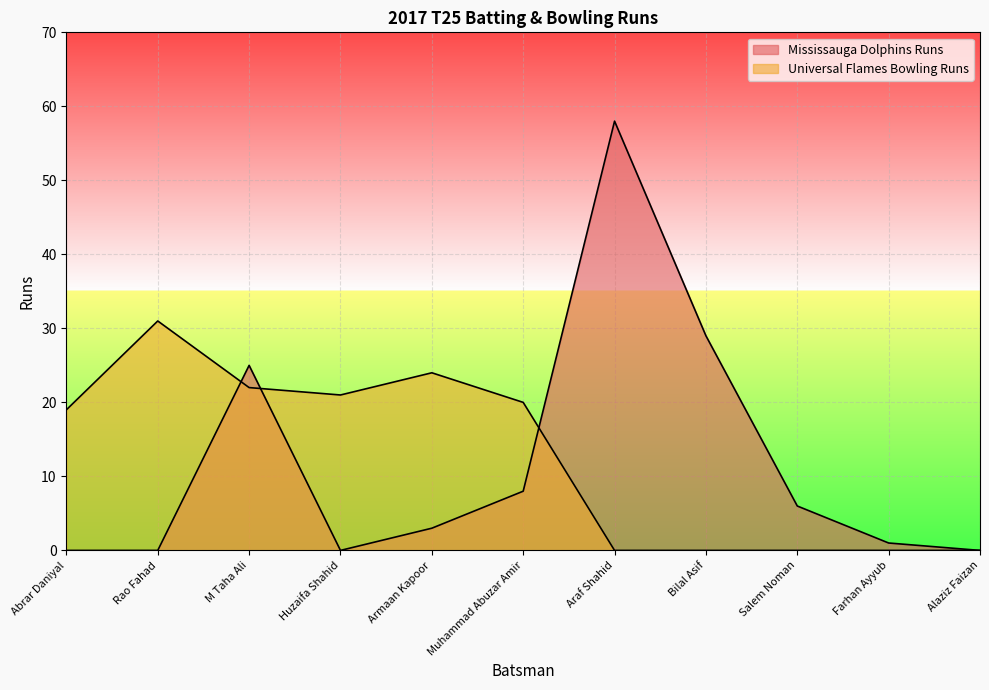

What is the label of the 5th point from the right?

Araf Shahid